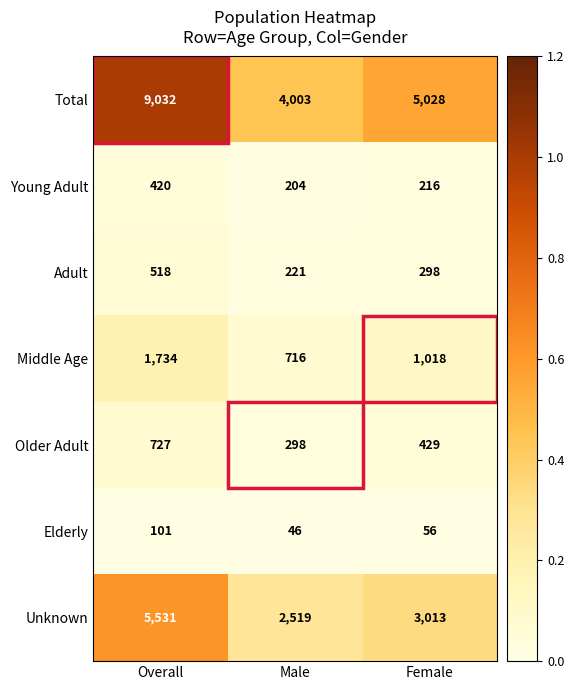

What is the difference between the highest and lowest values at Male?

3957